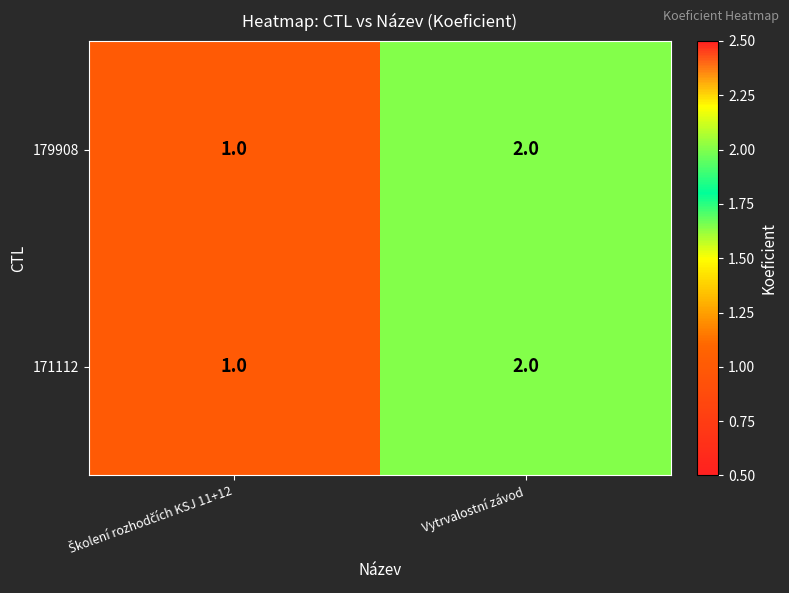

What is the total value across all series at Vytrvalostní závod?

4